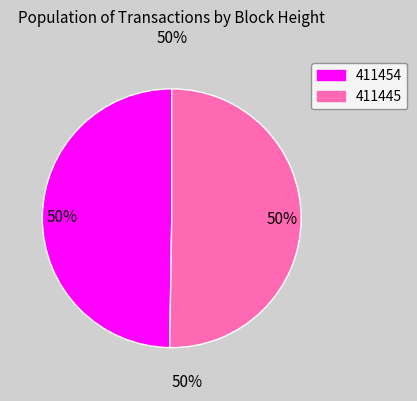

To the nearest percent, what is the combined percentage of 411445 and 411454?

100%